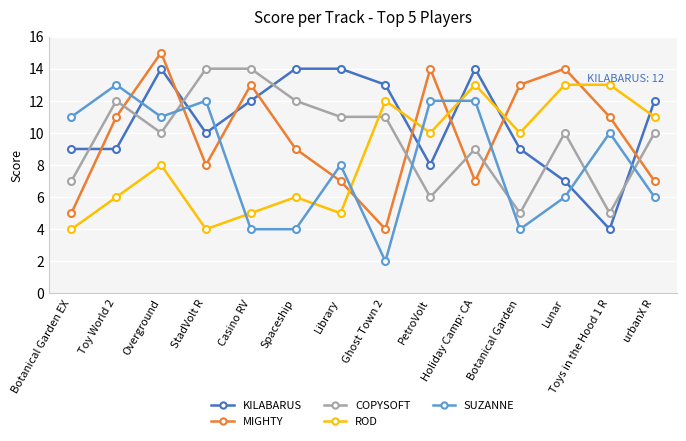

In MIGHTY, how many points are higher than both neighbors (excluding endpoints)?

4